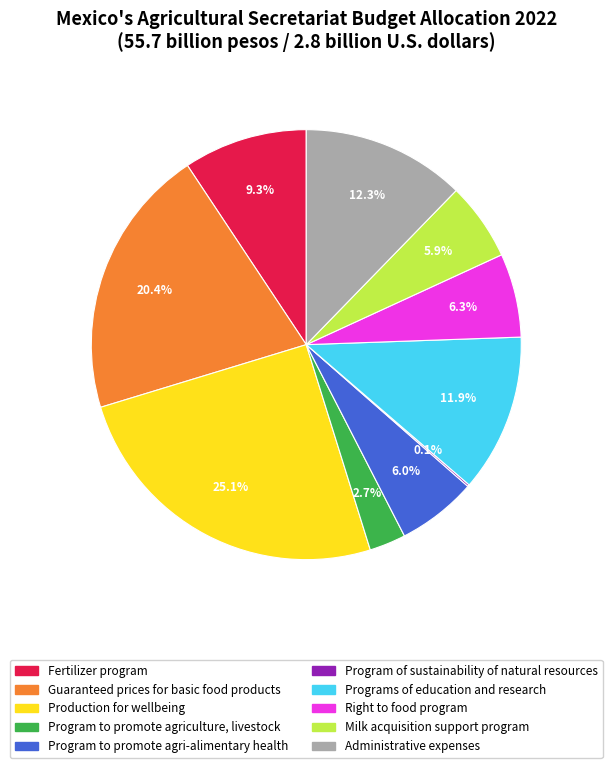

To the nearest percent, what is the difference between the Program to promote agri-alimentary health and Production for wellbeing slice percentages?

19%